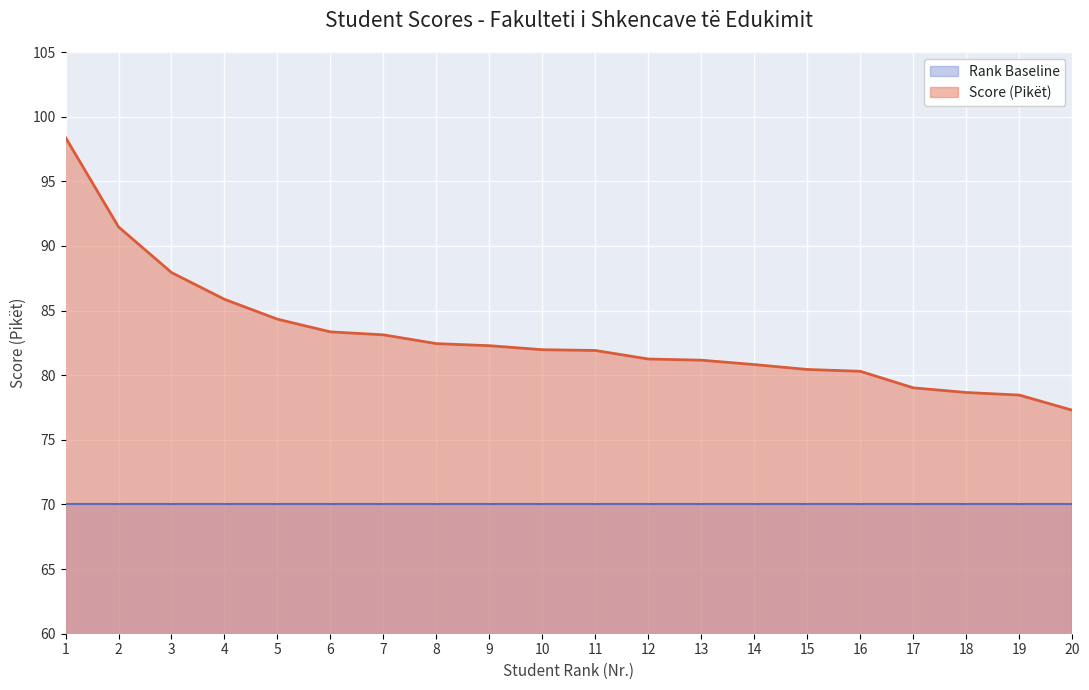

Rank the categories by value from lowest to highest.

20, 19, 18, 17, 16, 15, 14, 13, 12, 11, 10, 9, 8, 7, 6, 5, 4, 3, 2, 1